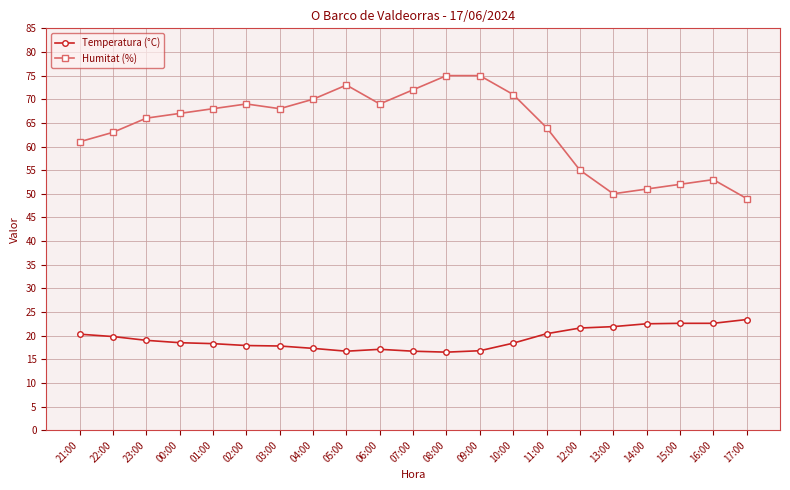

True or false: Temperatura (°C) and Humitat (%) intersect in this chart.

False